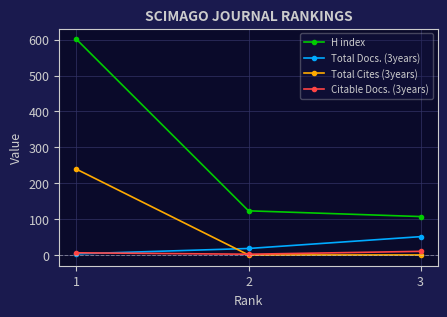

True or false: Total Cites (3years) has a value of 64 at 1.

False